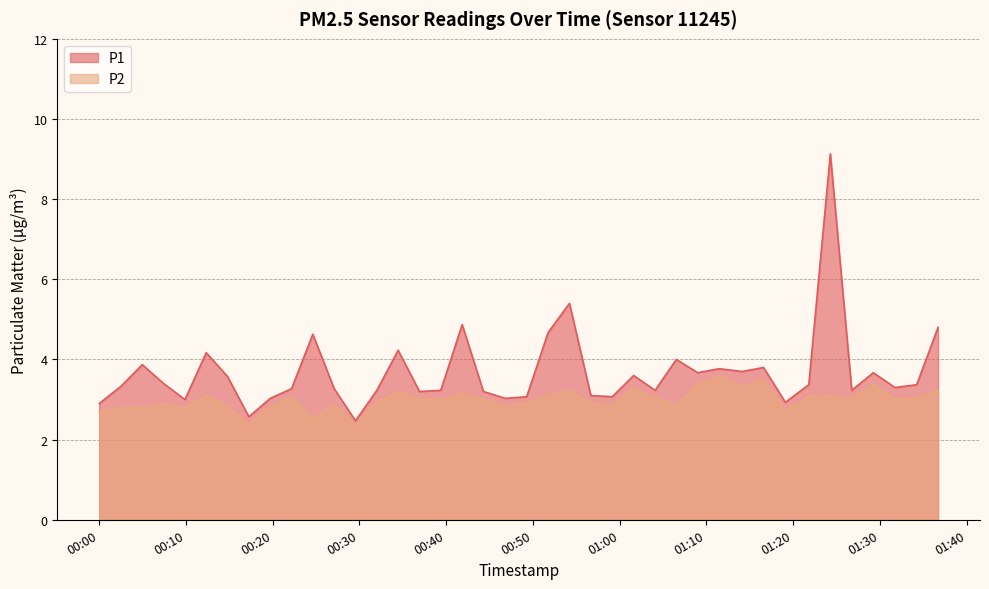

At which label does P1 first exceed 3?

2023-05-20T00:02:31